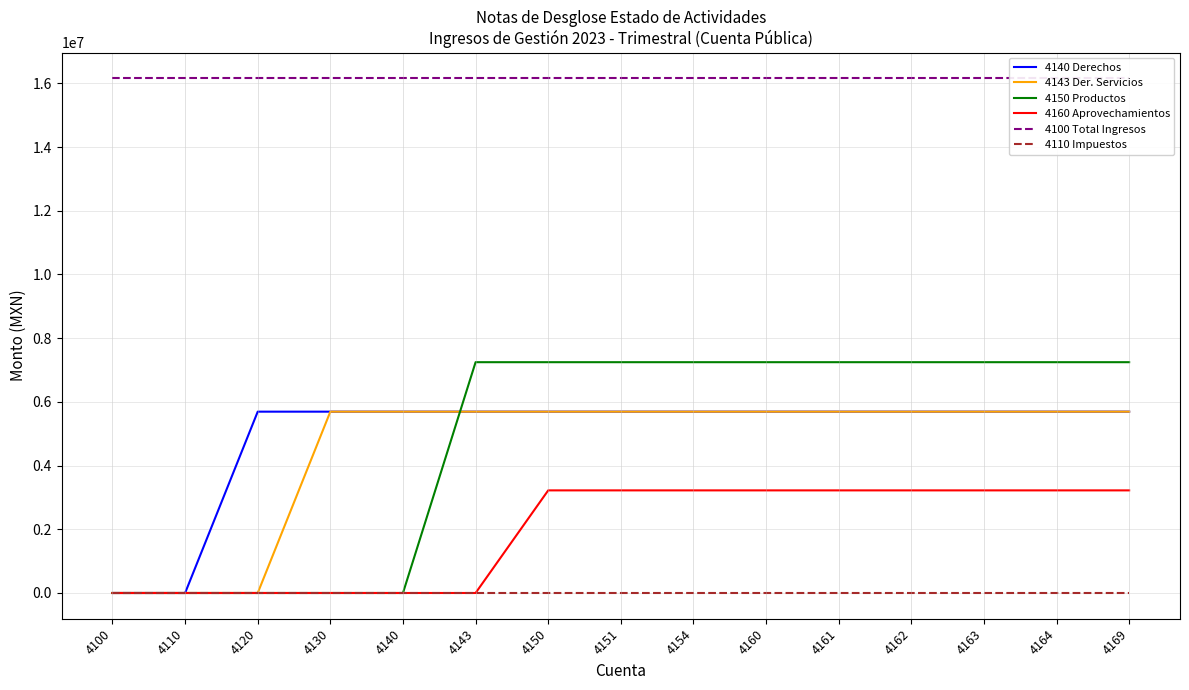

Which category has the lowest value in the 4160 Aprovechamientos series?

4100